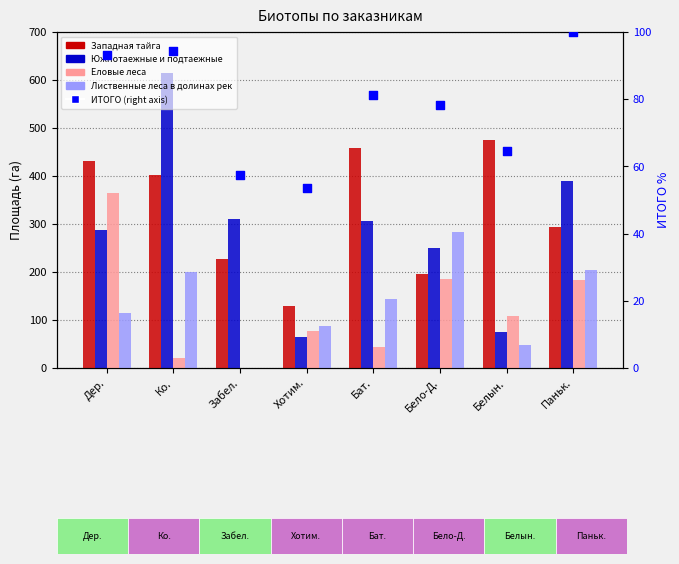

At how many categories does at least one series exceed 420?

4